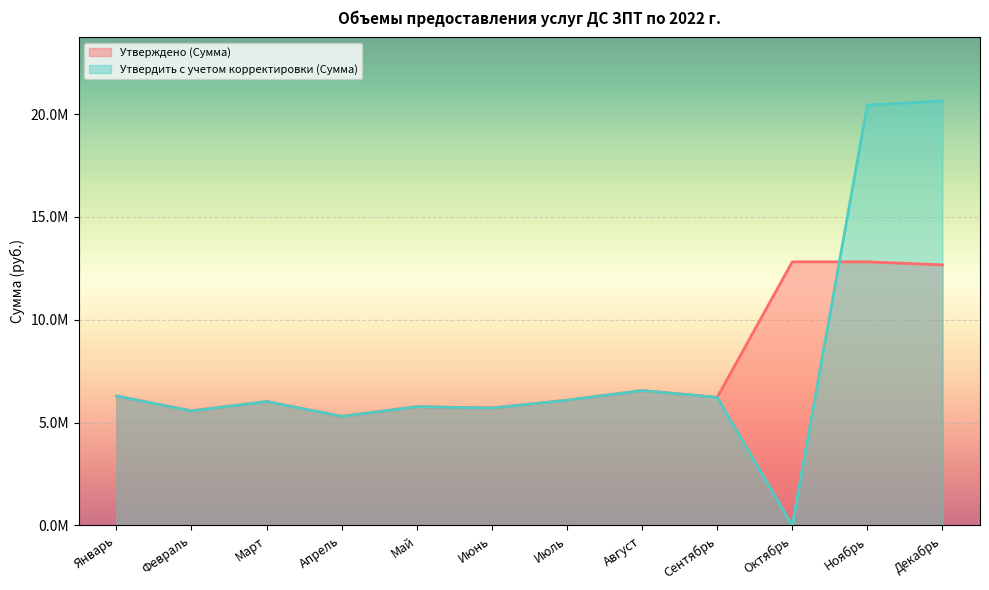

Rank the categories by Утвердить с учетом корректировки (Сумма) value from lowest to highest.

Октябрь, Апрель, Февраль, Июнь, Май, Март, Июль, Сентябрь, Январь, Август, Ноябрь, Декабрь